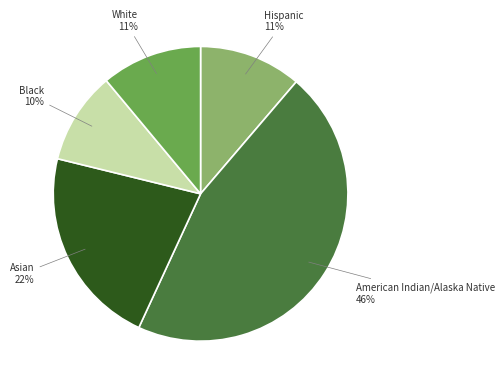

To the nearest percent, what is the average slice percentage?

20%